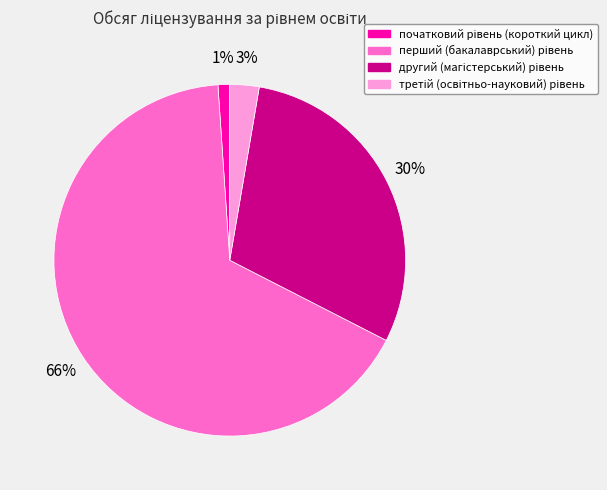

To the nearest percent, what is the difference between the largest and smallest slice percentages?

65%